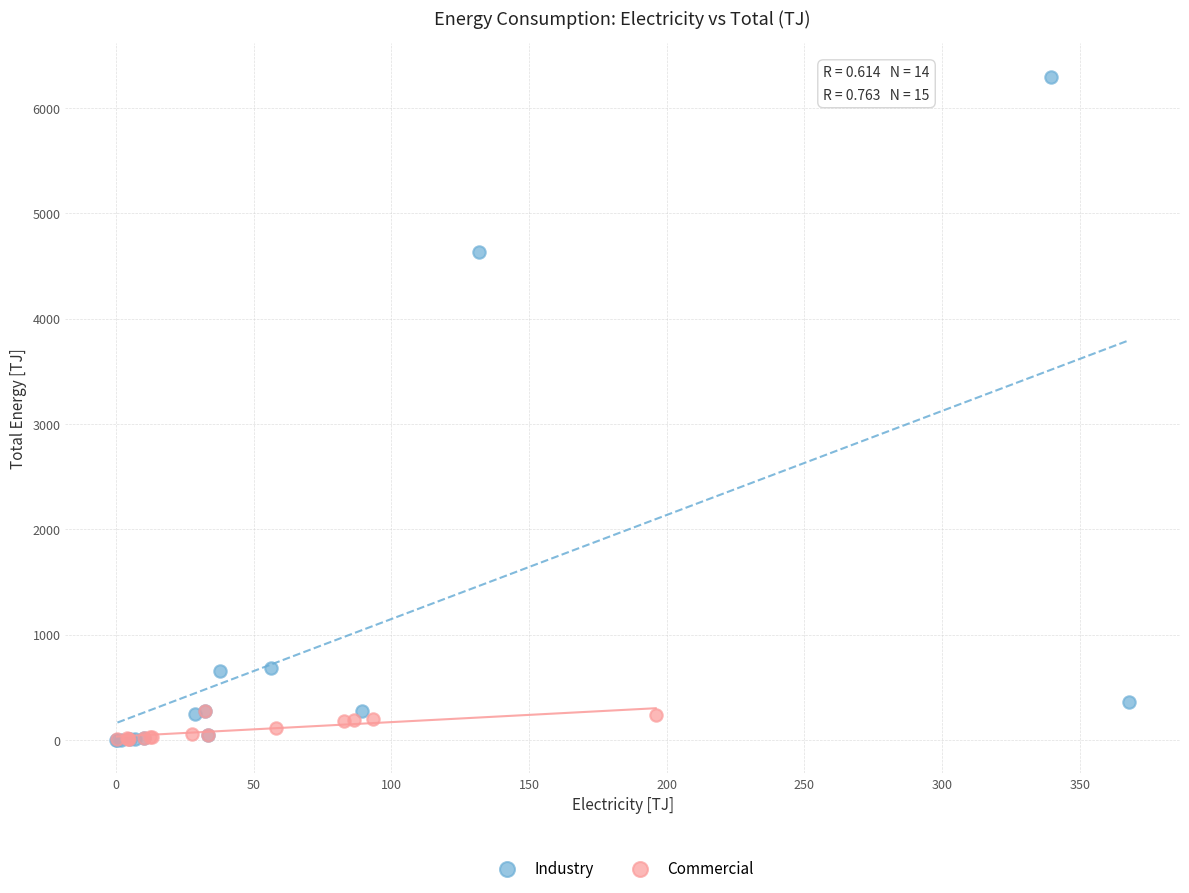

Which series has the widest spread of Y values?

Industry